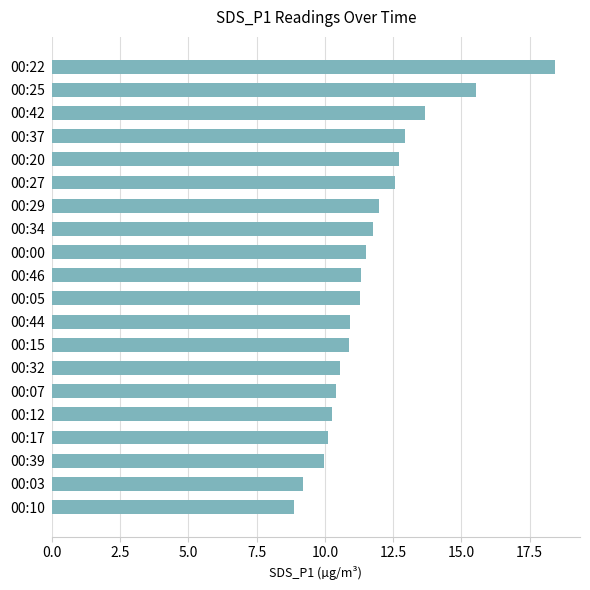

Read the value at 00:46.

11.3